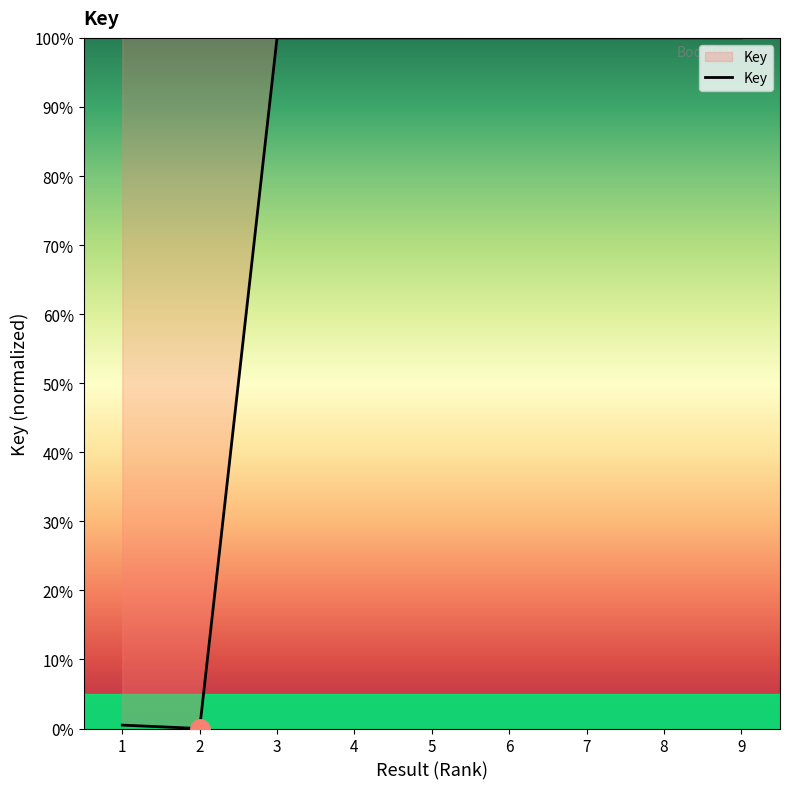

How many positive values are there?

8